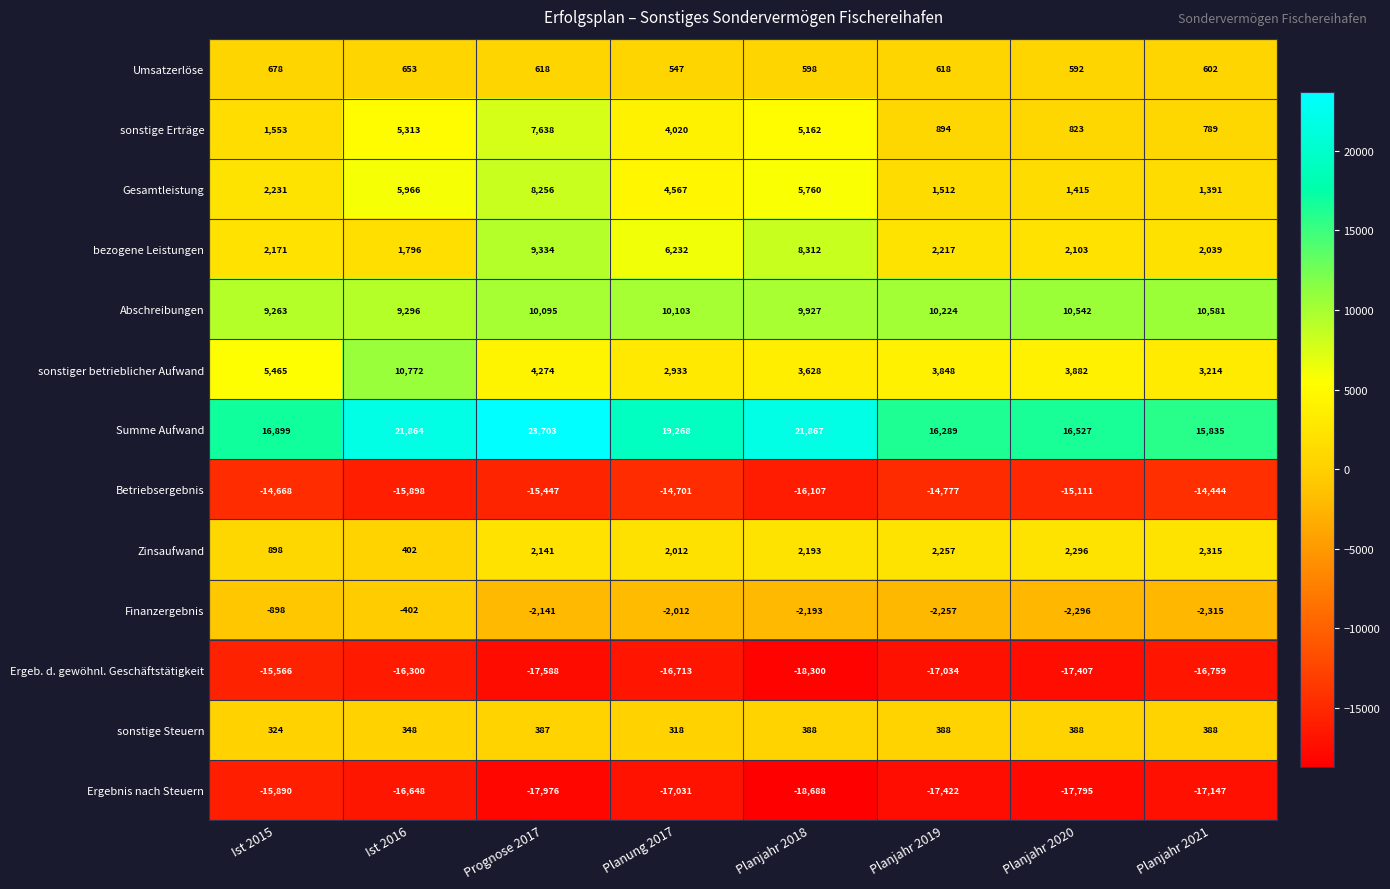

At which category is the sum across all series the highest?

Prognose 2017